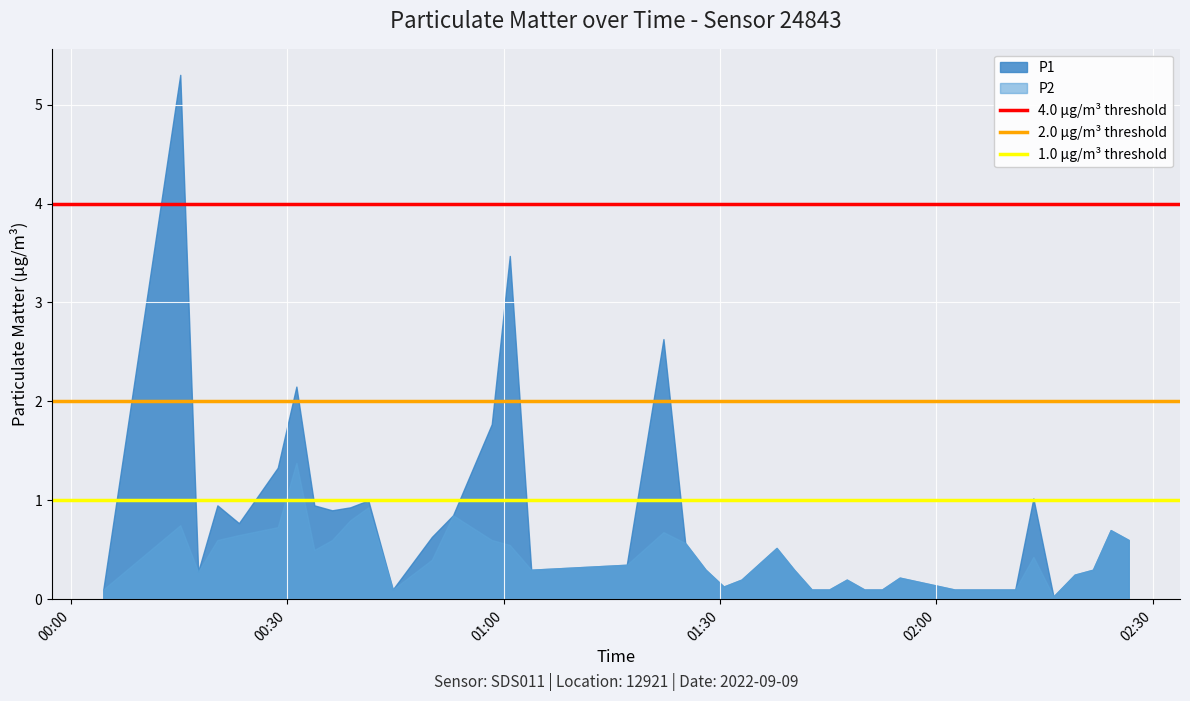

What is the maximum value shown in the chart?

5.3